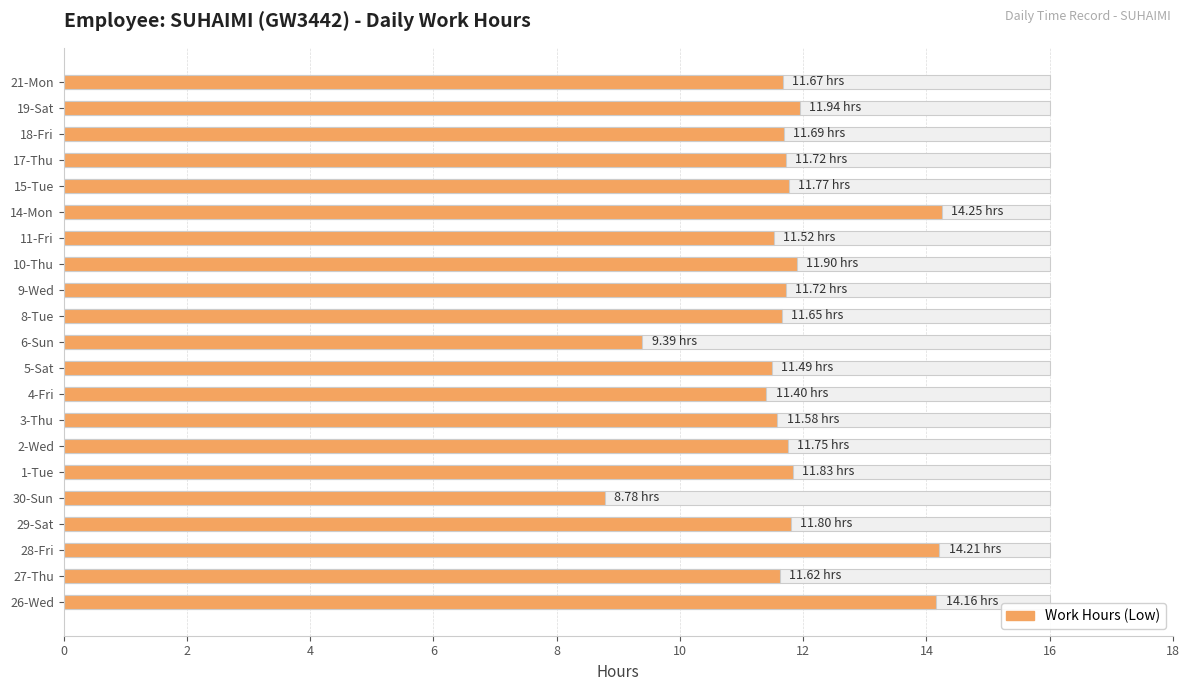

What is the average value?

11.8